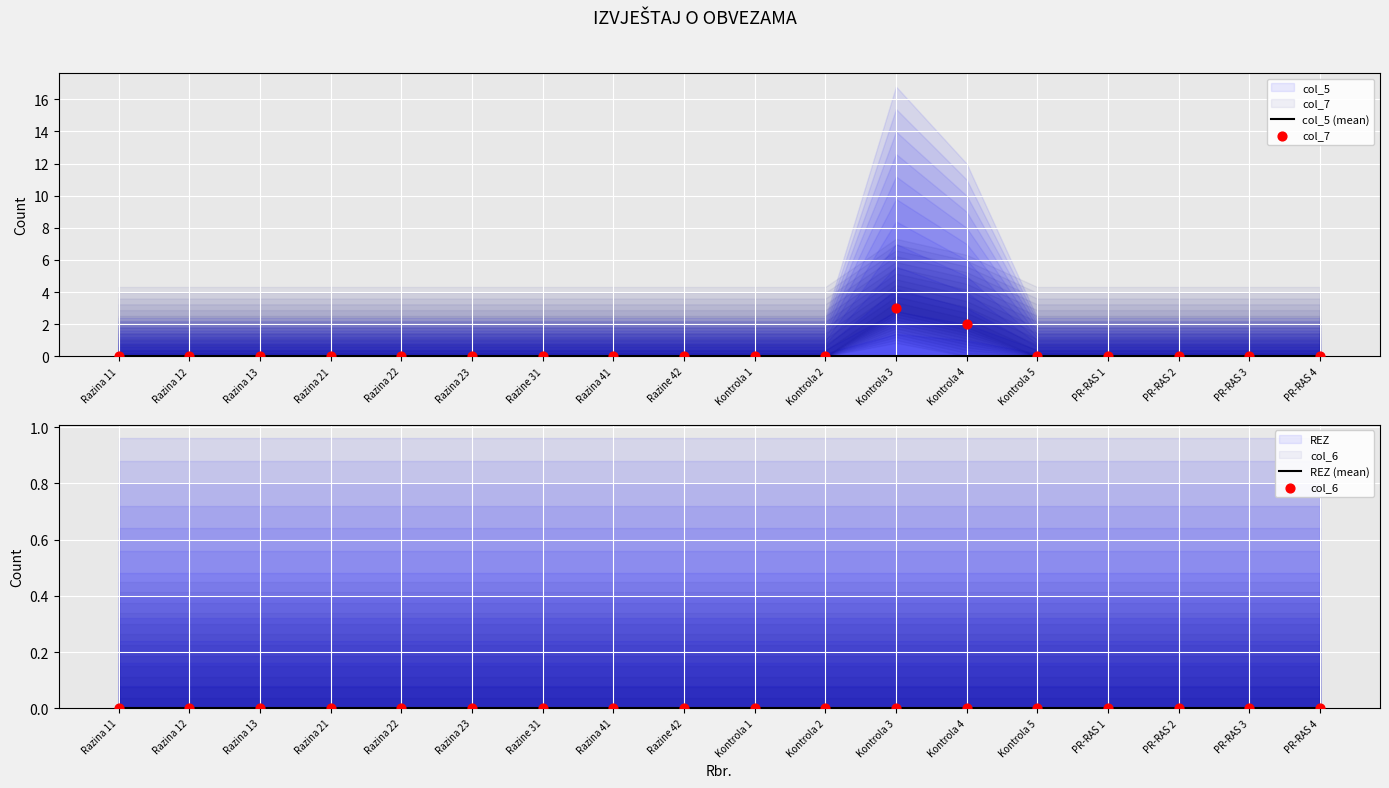

At how many categories does at least one series exceed 2?

1